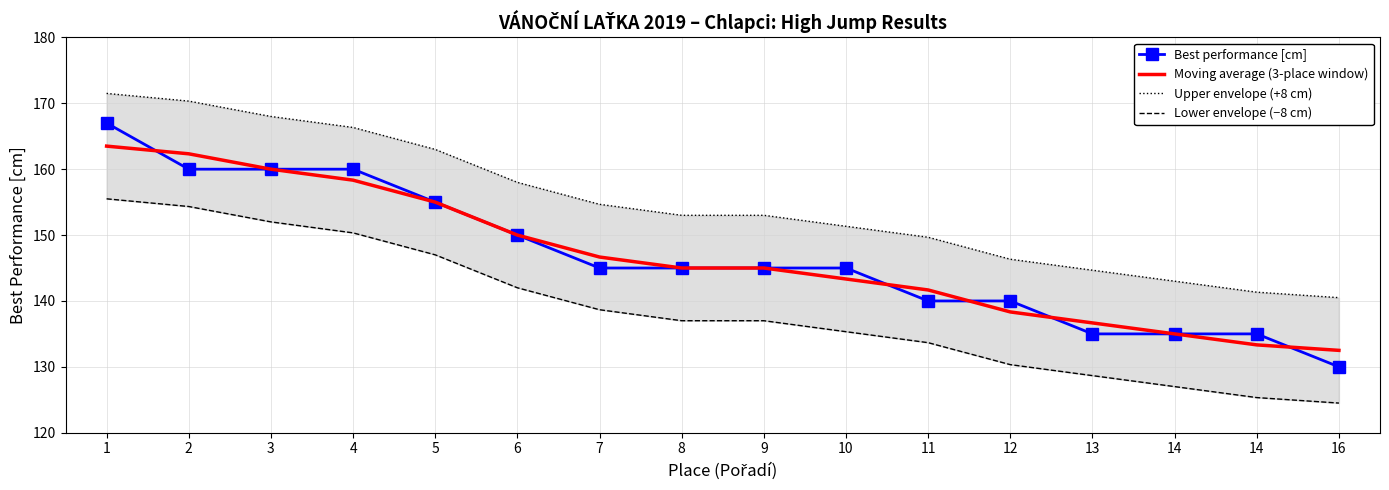

Which series ends up on top after the final intersection of Best performance [cm] and Moving average (3-place window)?

Moving average (3-place window)